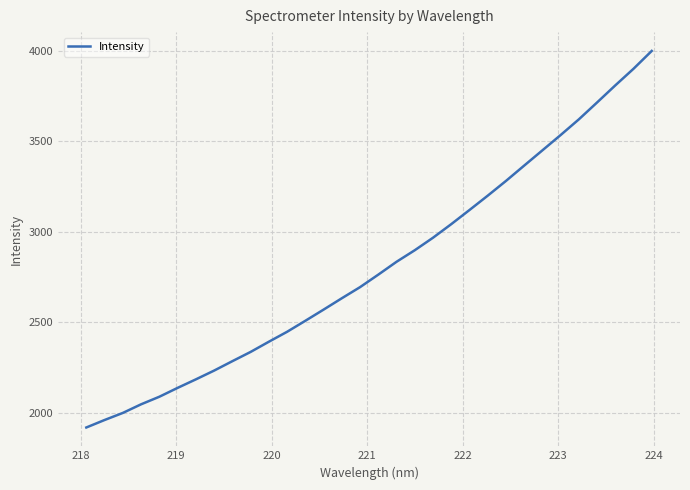

What is the maximum value shown in the chart?

4001.1